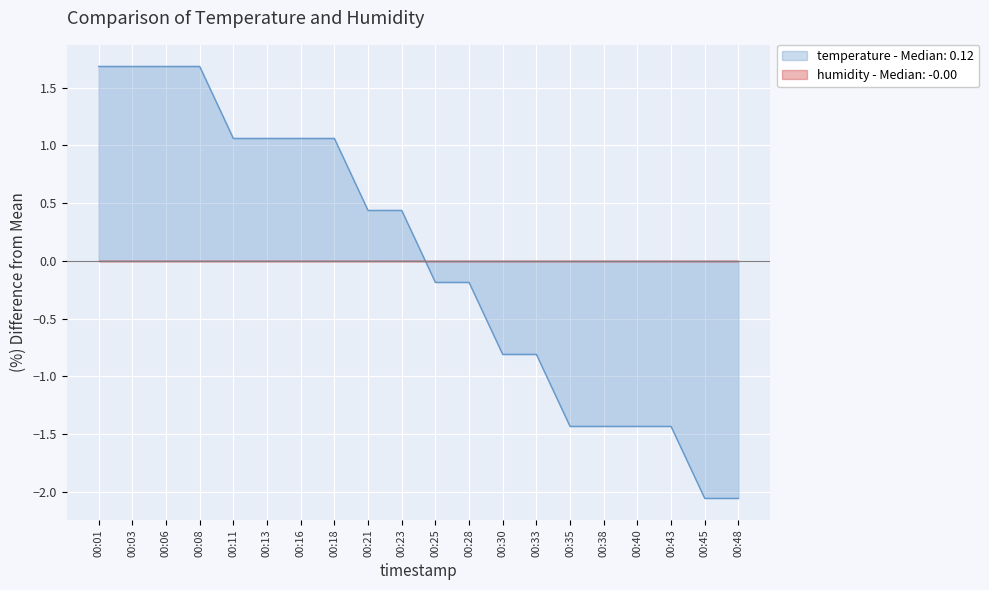

Which series has the largest range (max minus min)?

temperature - Median: 0.12